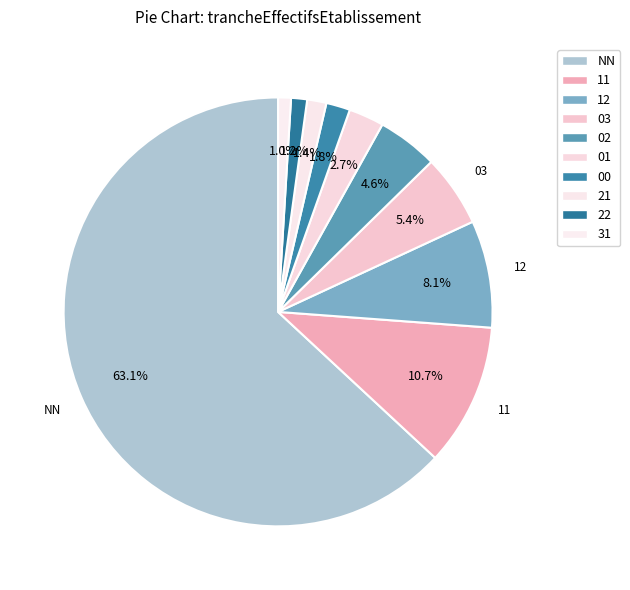

How many segments does this pie chart have?

10